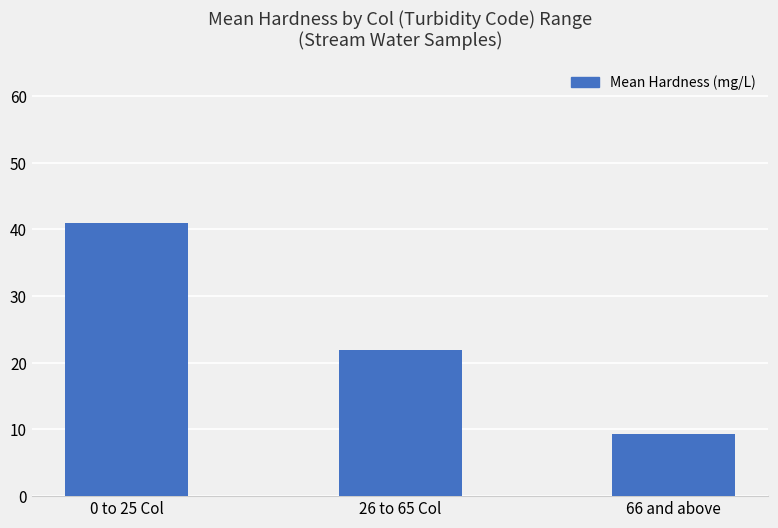

Which label corresponds to the largest value in the chart?

0 to 25 Col